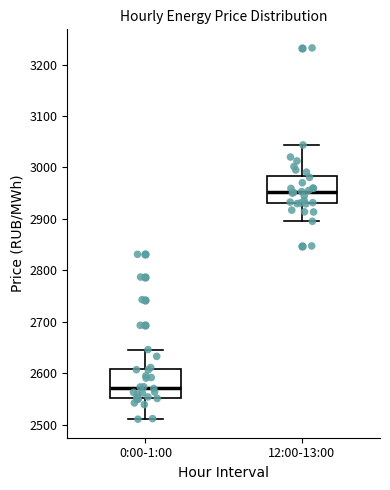

Where is the lower edge of the box for 12:00-13:00 on the y-axis? The values are not printed on the chart, so give them approximately, as read against the axis.

2930